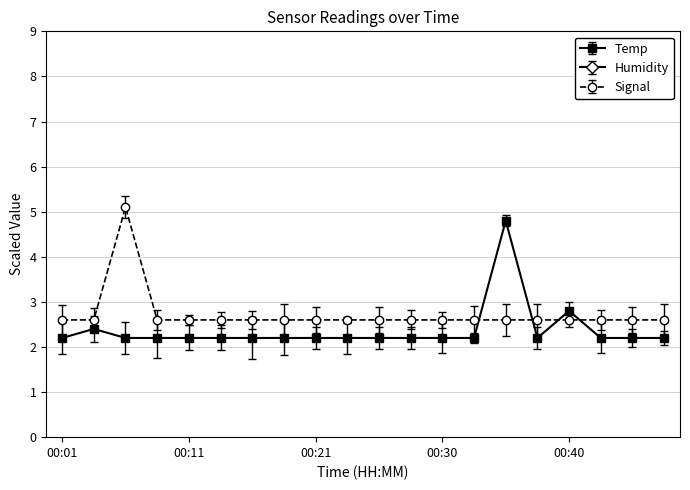

Rank the series by their maximum value, from lowest to highest.

Temp, Signal